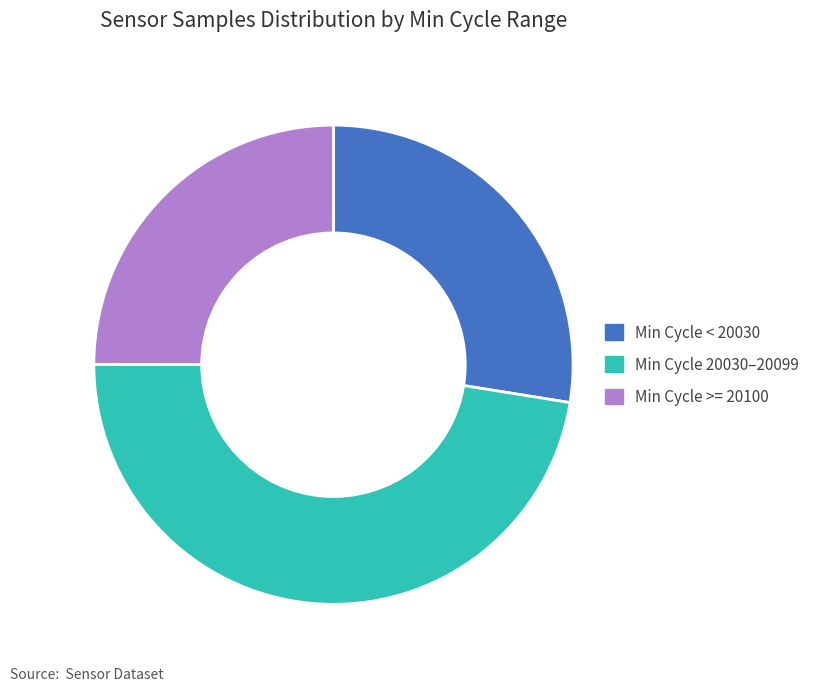

Rank the categories by value from highest to lowest.

Min Cycle 20030–20099, Min Cycle < 20030, Min Cycle >= 20100